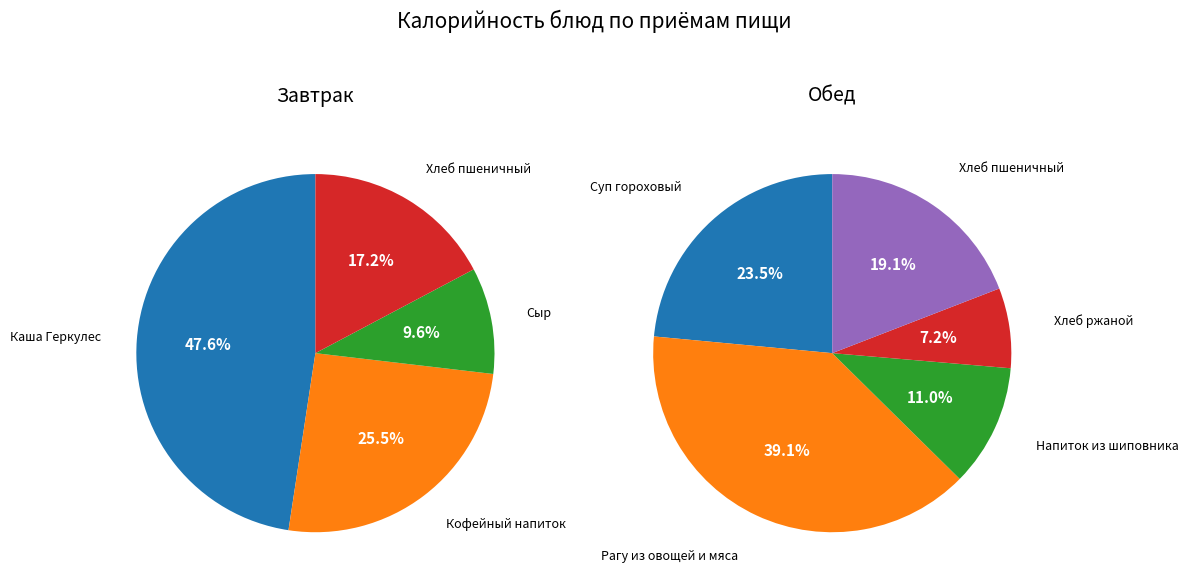

Count the number of slices in the pie.

9